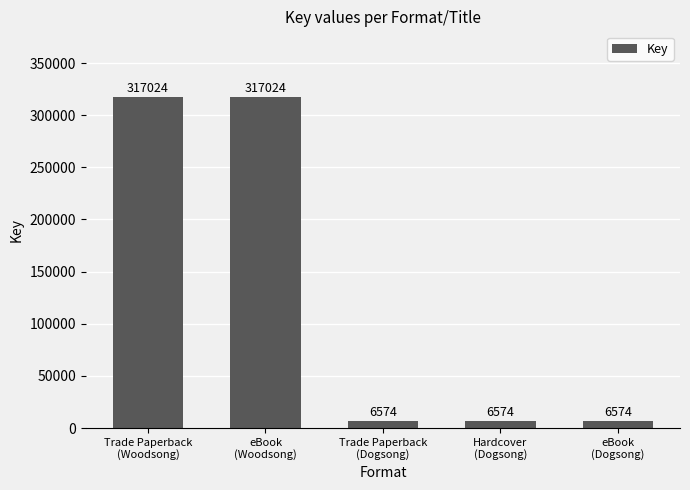

What position from the left is Trade Paperback
(Dogsong)?

3